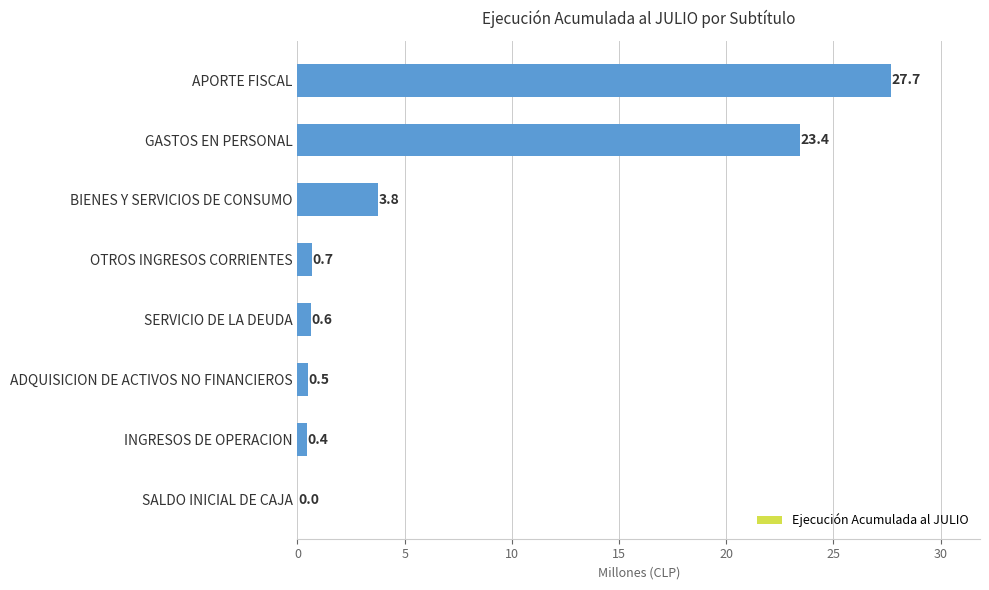

What is the sum of all values?

57.1